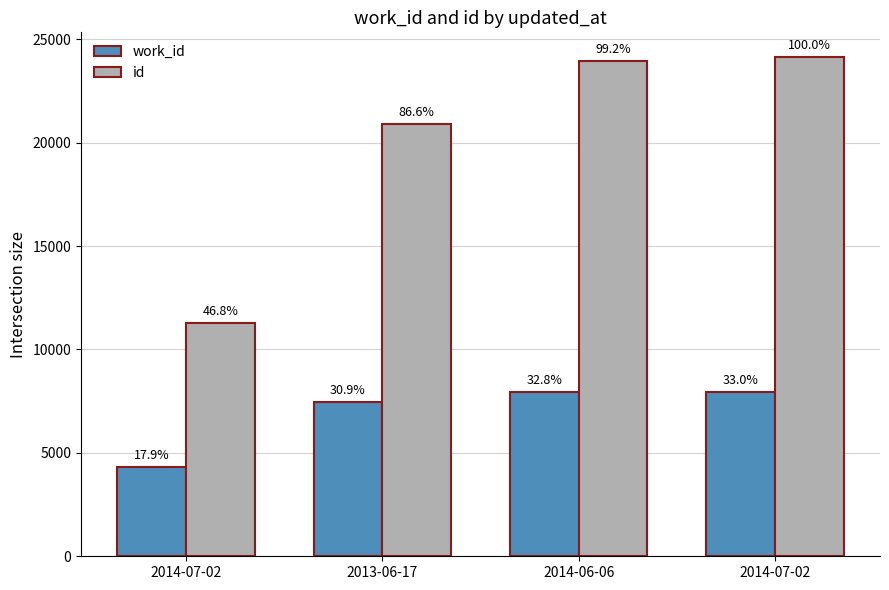

Rank the categories by work_id value from highest to lowest.

2014-07-02, 2014-06-06, 2013-06-17, 2014-07-02